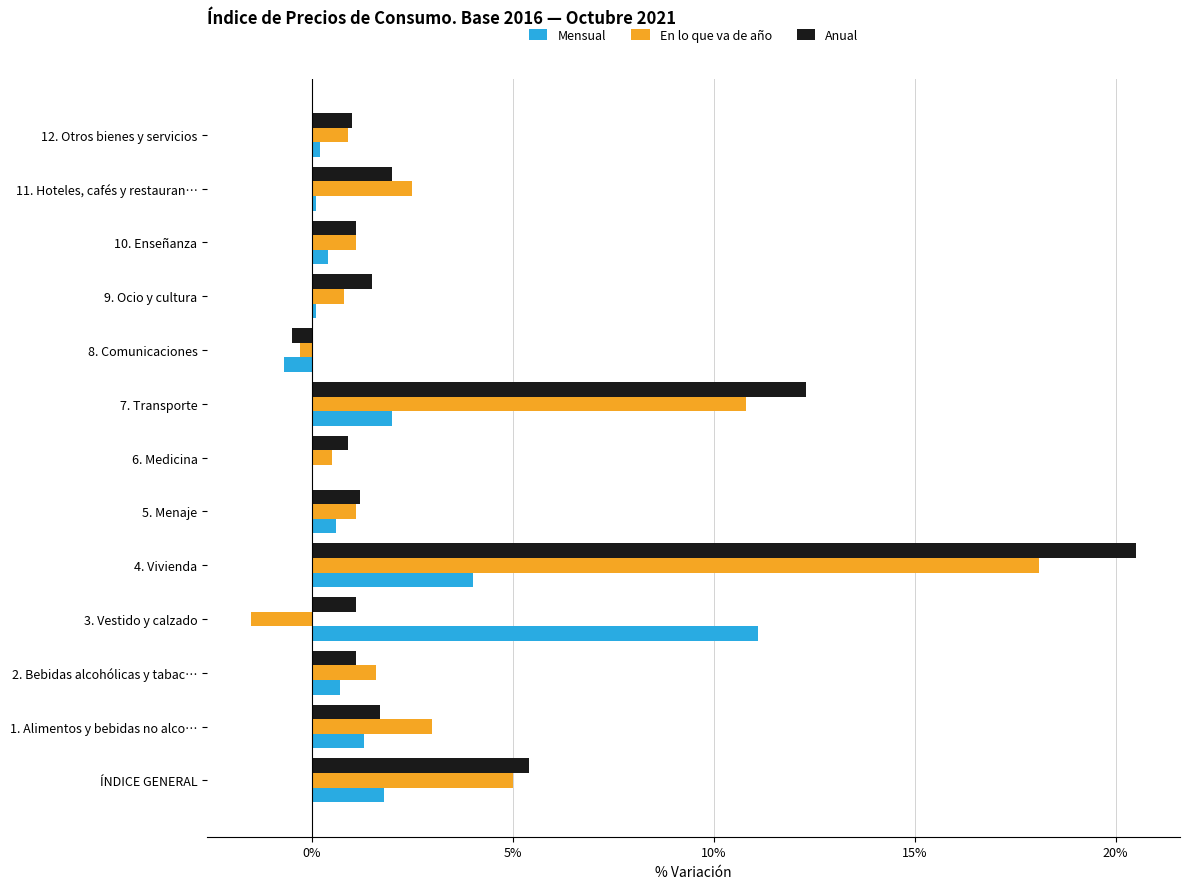

What is the sum of all Mensual values?

21.6